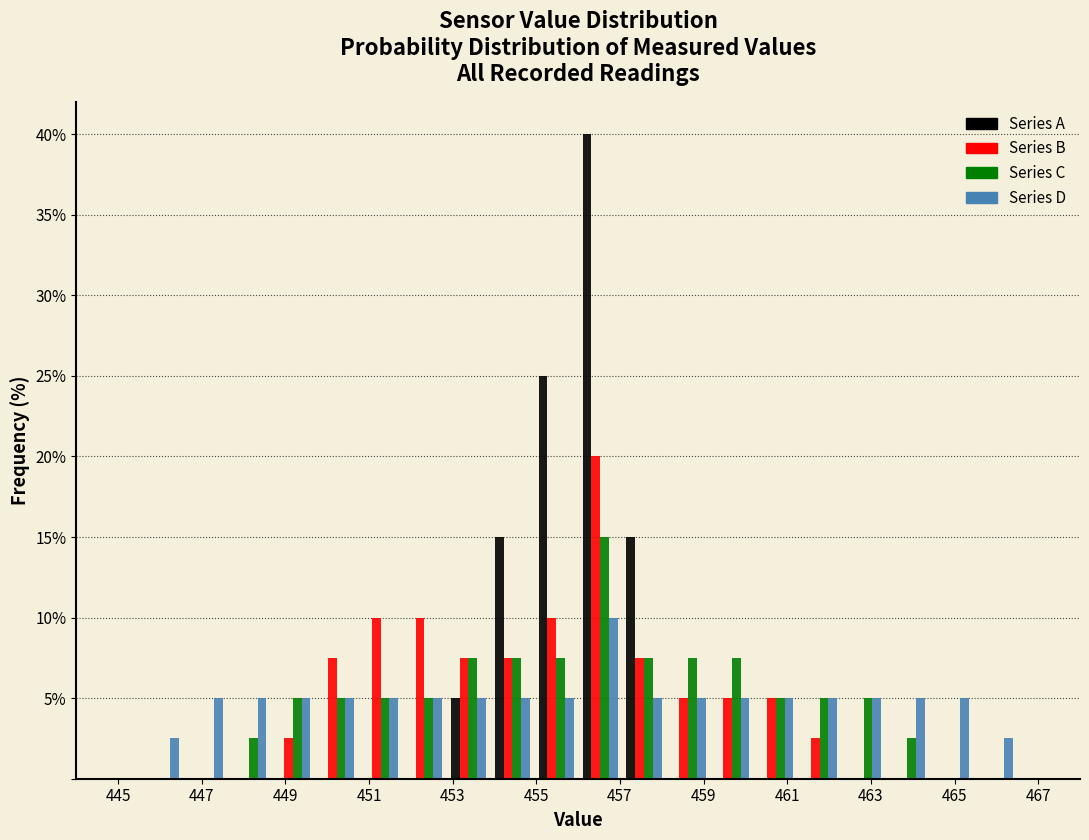

Reading left to right, list every range on the x-axis with the height of the bar of each series over it. Neither the bar edges nor the heights are printed on the chart, so give them approximately, as read against the axes.

445.50 to 446.55: Series A=0	Series B=0	Series C=0	Series D=2.5
446.55 to 447.60: Series A=0	Series B=0	Series C=0	Series D=5.0
447.60 to 448.65: Series A=0	Series B=0	Series C=2.5	Series D=5.0
448.65 to 449.70: Series A=0	Series B=2.5	Series C=5.0	Series D=5.0
449.70 to 450.75: Series A=0	Series B=7.5	Series C=5.0	Series D=5.0
450.75 to 451.80: Series A=0	Series B=10.0	Series C=5.0	Series D=5.0
451.80 to 452.85: Series A=0	Series B=10.0	Series C=5.0	Series D=5.0
452.85 to 453.90: Series A=5.0	Series B=7.5	Series C=7.5	Series D=5.0
453.90 to 454.95: Series A=15.0	Series B=7.5	Series C=7.5	Series D=5.0
454.95 to 456.00: Series A=25.0	Series B=10.0	Series C=7.5	Series D=5.0
456.00 to 457.05: Series A=40.0	Series B=20.0	Series C=15.0	Series D=10.0
457.05 to 458.10: Series A=15.0	Series B=7.5	Series C=7.5	Series D=5.0
458.10 to 459.15: Series A=0	Series B=5.0	Series C=7.5	Series D=5.0
459.15 to 460.20: Series A=0	Series B=5.0	Series C=7.5	Series D=5.0
460.20 to 461.25: Series A=0	Series B=5.0	Series C=5.0	Series D=5.0
461.25 to 462.30: Series A=0	Series B=2.5	Series C=5.0	Series D=5.0
462.30 to 463.35: Series A=0	Series B=0	Series C=5.0	Series D=5.0
463.35 to 464.40: Series A=0	Series B=0	Series C=2.5	Series D=5.0
464.40 to 465.45: Series A=0	Series B=0	Series C=0	Series D=5.0
465.45 to 466.50: Series A=0	Series B=0	Series C=0	Series D=2.5